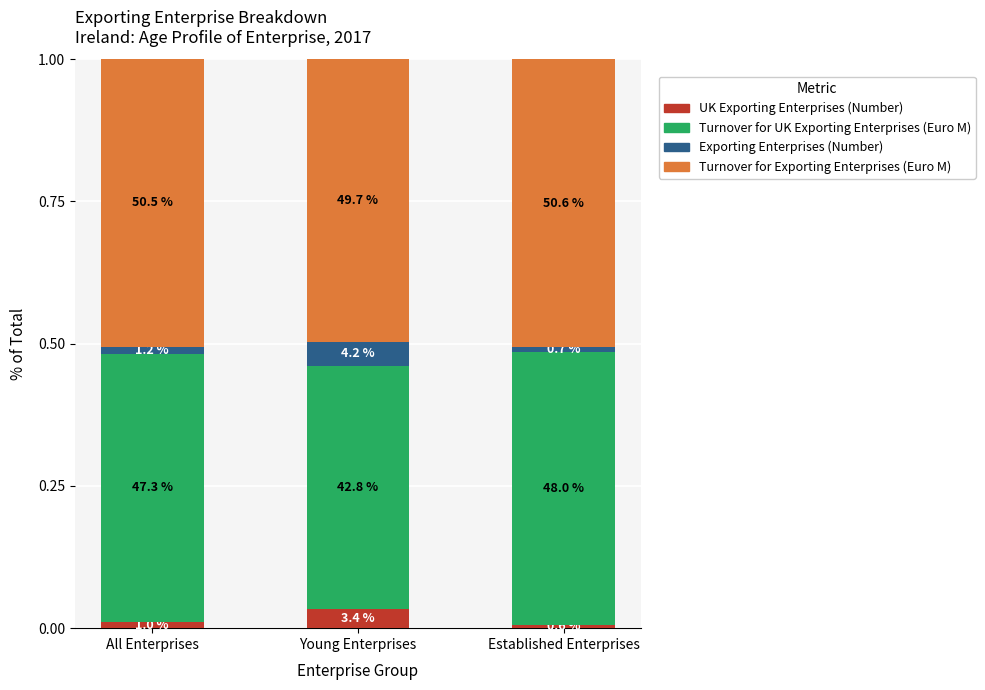

What are all the series names shown in the legend?

UK Exporting Enterprises (Number), Turnover for UK Exporting Enterprises (Euro M), Exporting Enterprises (Number), Turnover for Exporting Enterprises (Euro M)